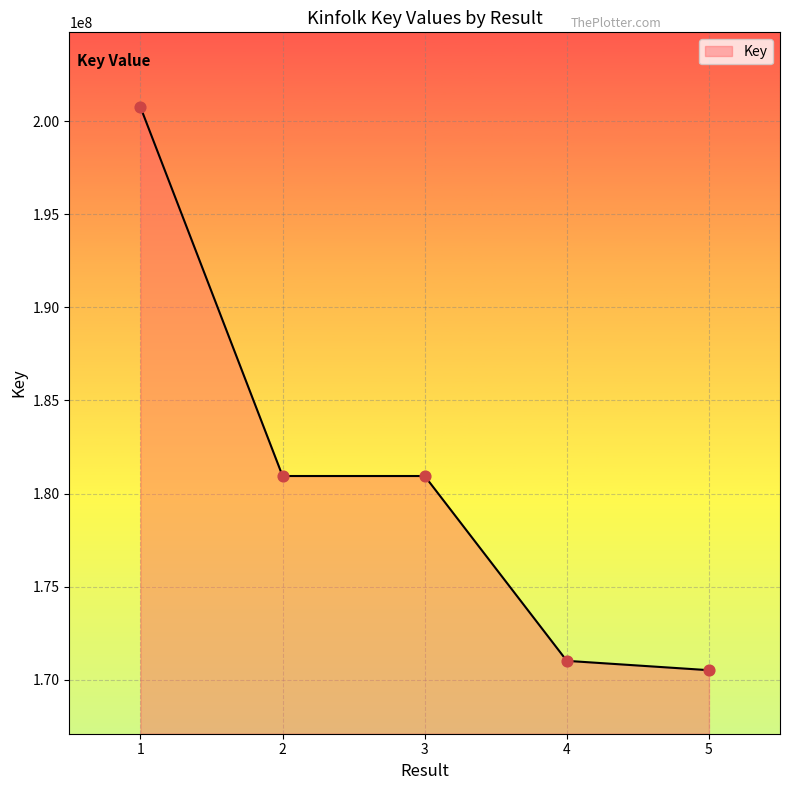

What is the change in value from 1 to 5?

-30225153